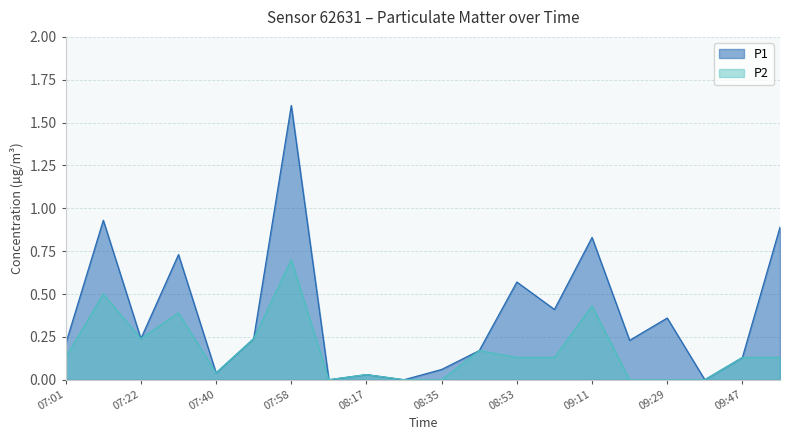

Is it true that P2 equals 0.2 at 09:11?

False